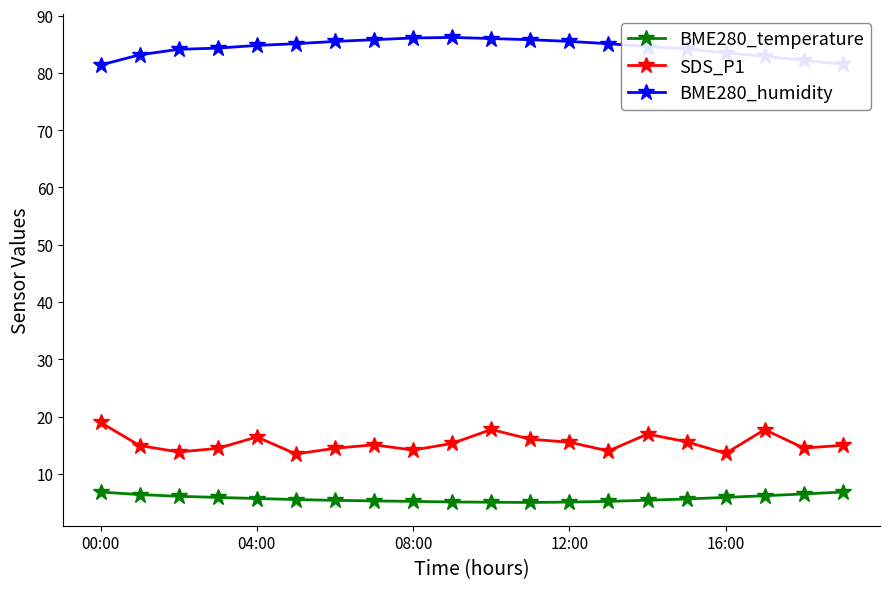

Does the chart display data point markers on the line(s)?

Yes